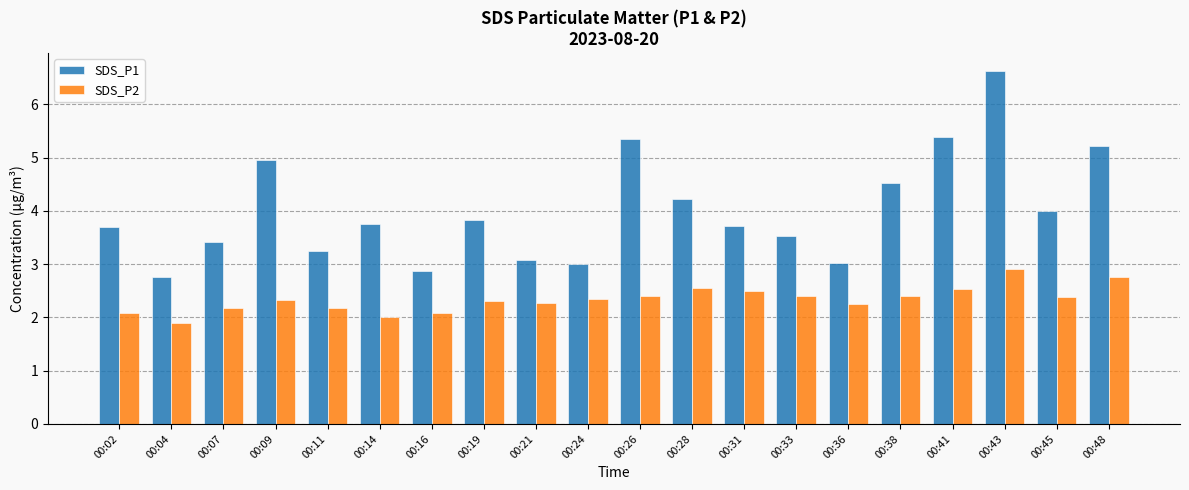

Where is SDS_P1 nearest to the value 4?

00:45